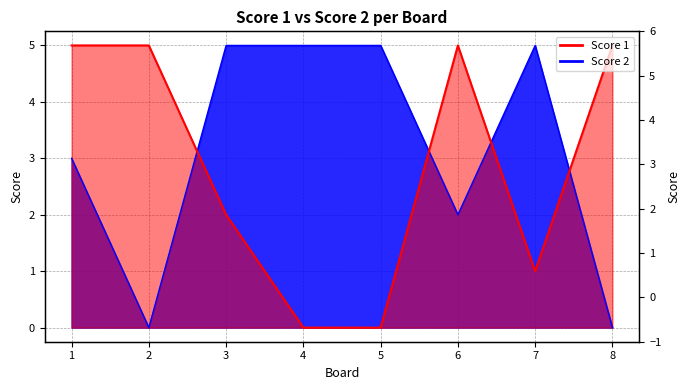

Reading right to left, what are all the values shown in this chart?

Score 1: 8=5	7=1	6=5	5=0	4=0	3=2	2=5	1=5
Score 2: 8=0	7=5	6=2	5=5	4=5	3=5	2=0	1=3